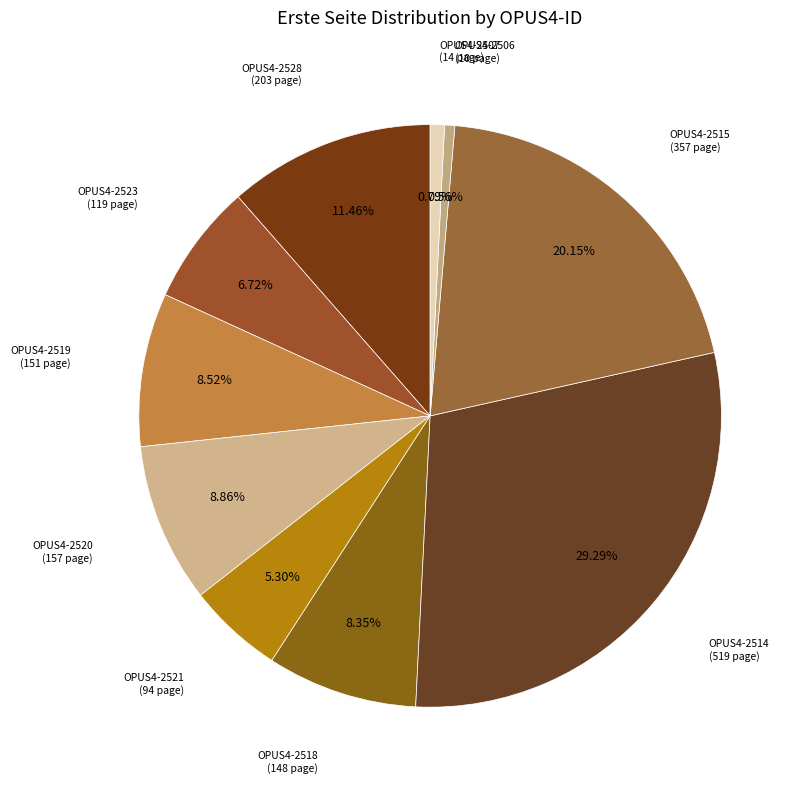

How many segments does this pie chart have?

10